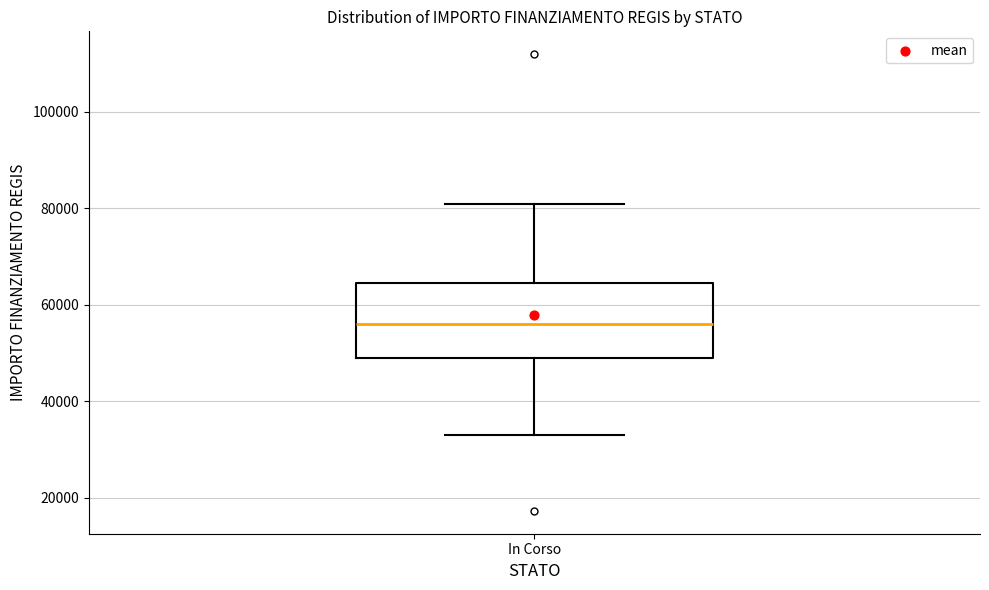

Transcribe this box plot: give where the median line is, the range the box spans, and where the two whiskers end, as read against the y-axis. The values are not printed on the chart, so give them approximately, as read against the axis.

median 56000, box 50000 to 64000, whiskers 32000 to 80000